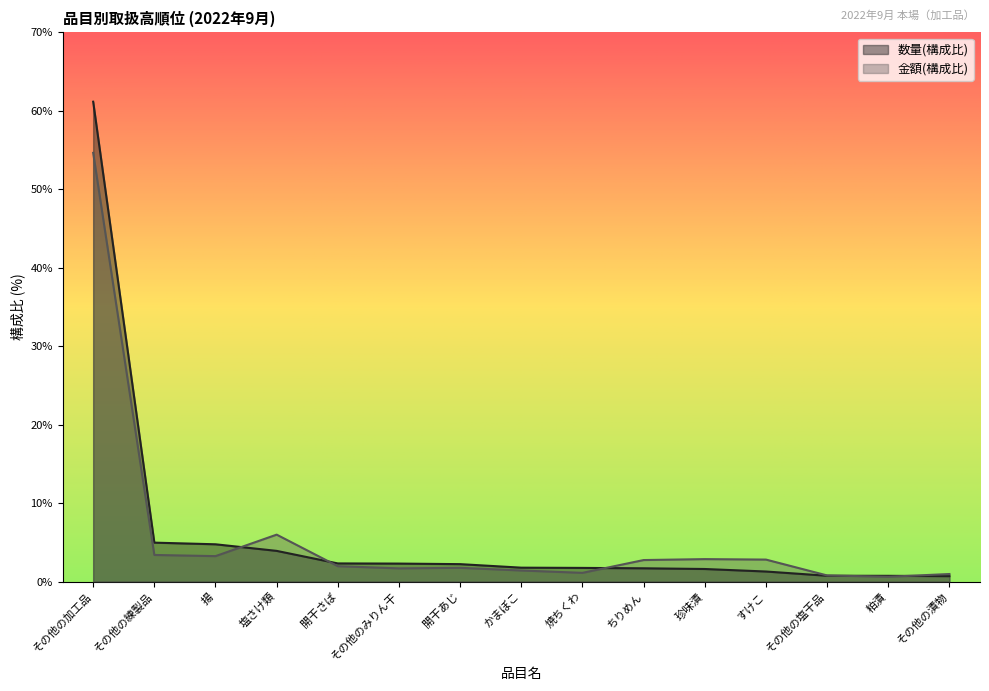

Reading left to right, what are all the values shown in this chart?

数量(構成比): その他の加工品=61.2	その他の練製品=5.0	揚=4.8	塩さけ類=3.9	開干さば=2.3	その他のみりん干=2.3	開干あじ=2.2	かまぼこ=1.8	焼ちくわ=1.8	ちりめん=1.7	珍味漬=1.6	すけこ=1.3	その他の塩干品=0.8	粕漬=0.7	その他の漬物=0.7
金額(構成比): その他の加工品=54.6	その他の練製品=3.4	揚=3.2	塩さけ類=6.0	開干さば=2.0	その他のみりん干=1.7	開干あじ=1.8	かまぼこ=1.4	焼ちくわ=1.1	ちりめん=2.8	珍味漬=2.9	すけこ=2.8	その他の塩干品=0.8	粕漬=0.6	その他の漬物=1.0